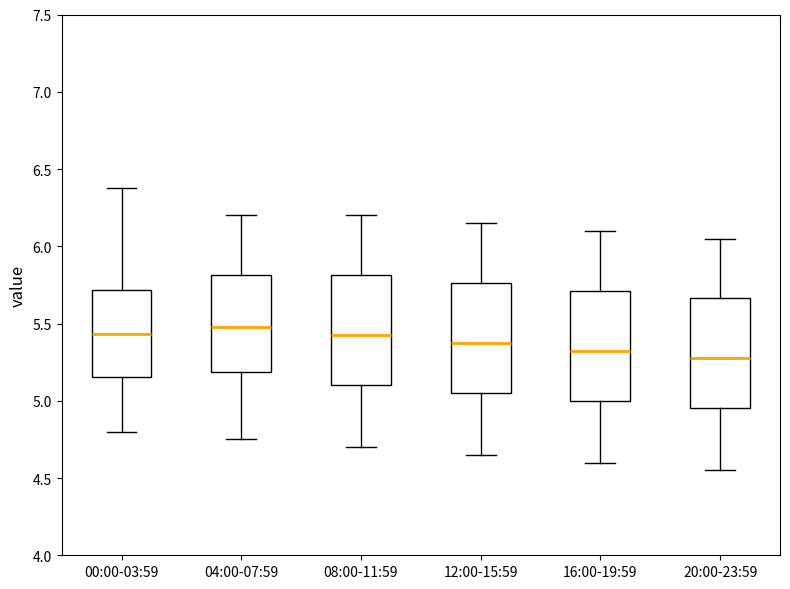

Reading left to right, transcribe this box plot: for each box, give where its median line is, the range the box spans, and where its two whiskers end, as read against the y-axis. The values are not printed on the chart, so give them approximately, as read against the axis.

00:00-03:59: median 5.45, box 5.15 to 5.70, whiskers 4.80 to 6.40
04:00-07:59: median 5.50, box 5.20 to 5.80, whiskers 4.75 to 6.20
08:00-11:59: median 5.45, box 5.10 to 5.80, whiskers 4.70 to 6.20
12:00-15:59: median 5.40, box 5.05 to 5.75, whiskers 4.65 to 6.15
16:00-19:59: median 5.35, box 5.00 to 5.70, whiskers 4.60 to 6.10
20:00-23:59: median 5.30, box 4.95 to 5.65, whiskers 4.55 to 6.05